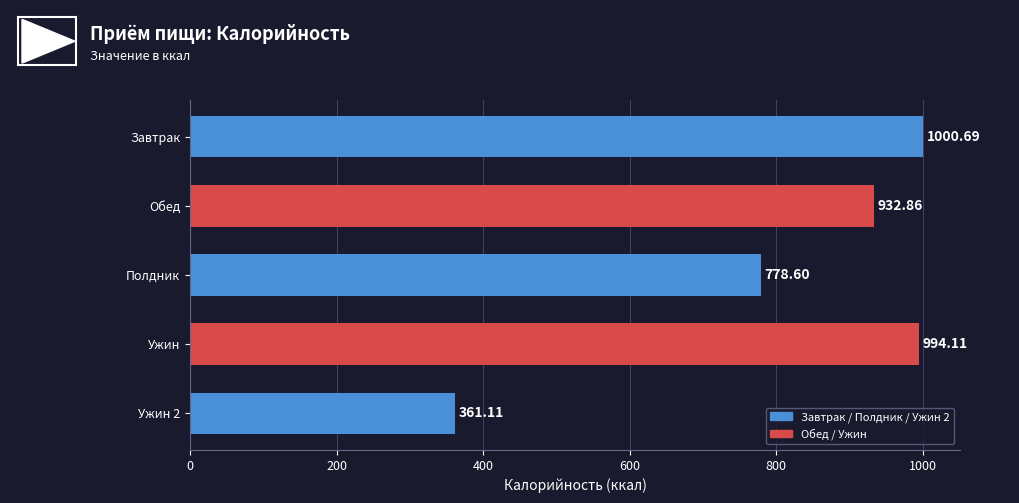

What is the sum of all values?

4067.4